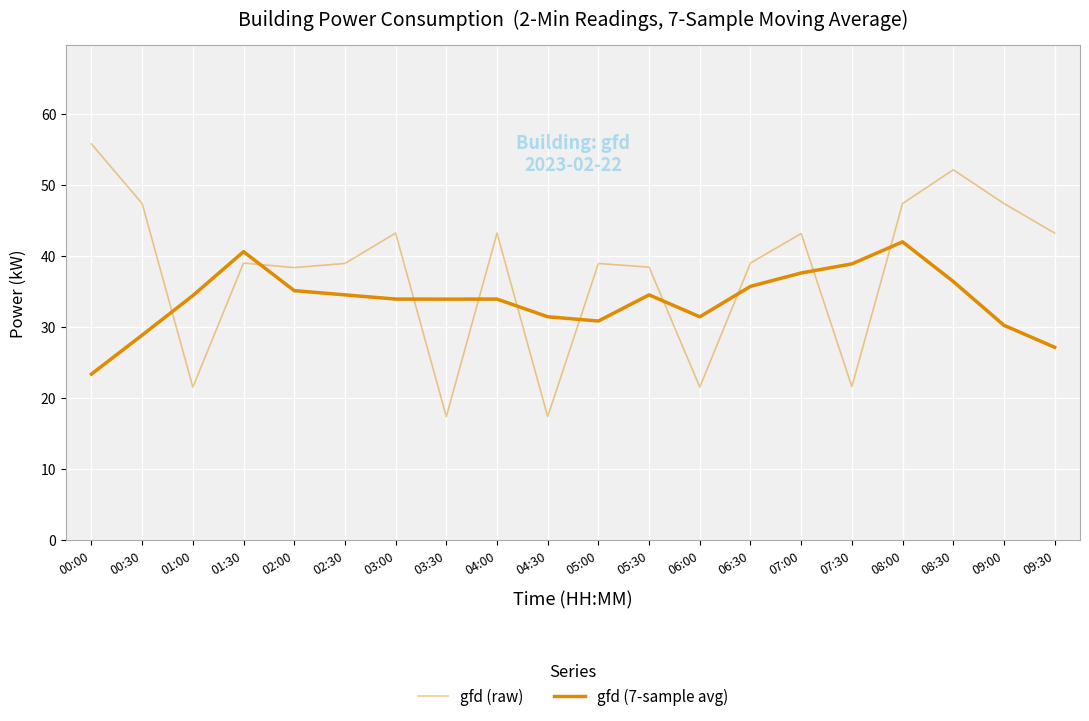

How many lines are shown in the chart?

2